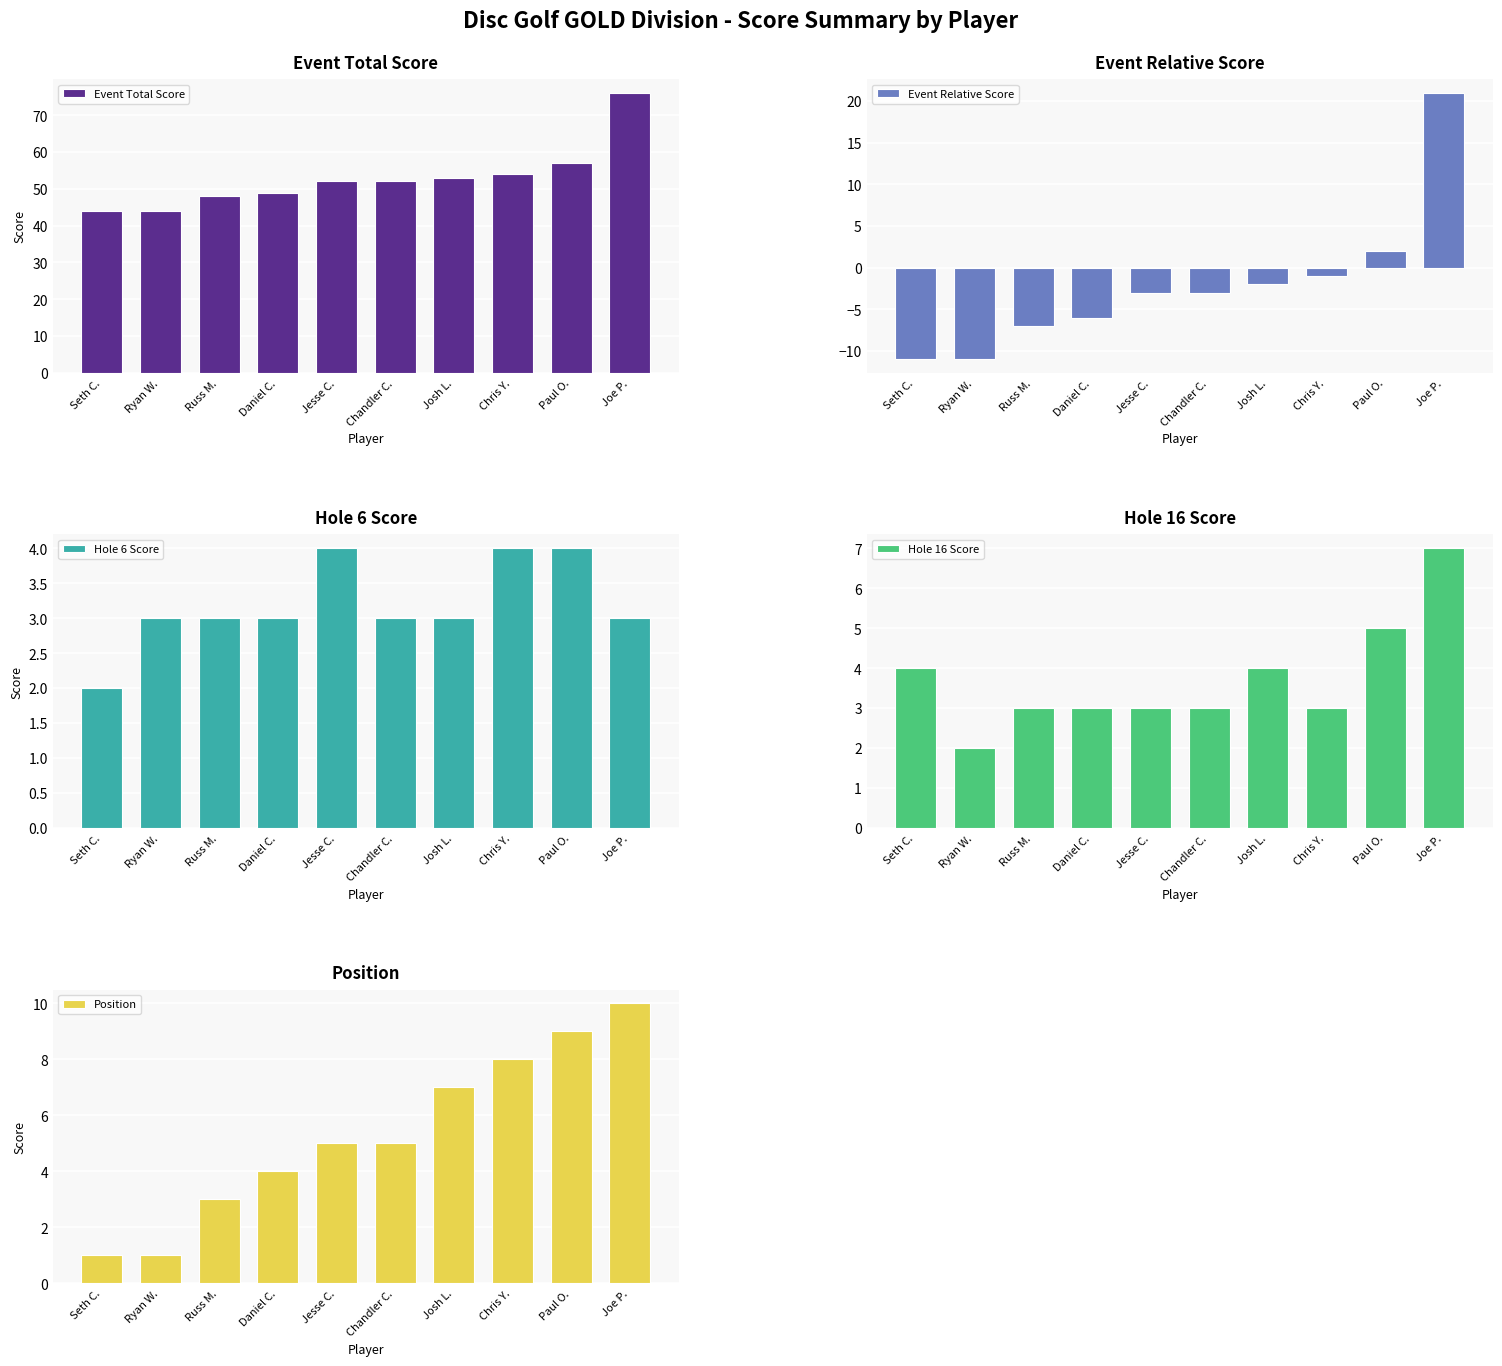

Which series has the largest range (max minus min)?

Event Total Score